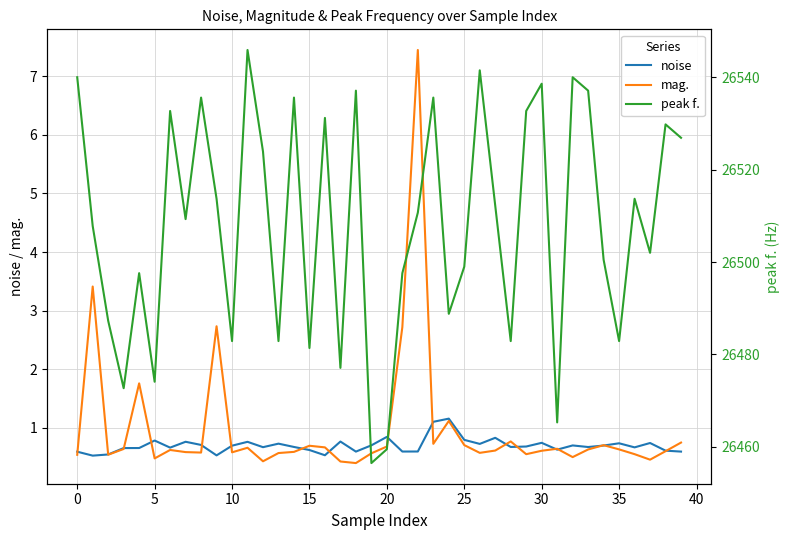

What is the difference between the maximum and minimum values in the noise series?

0.6